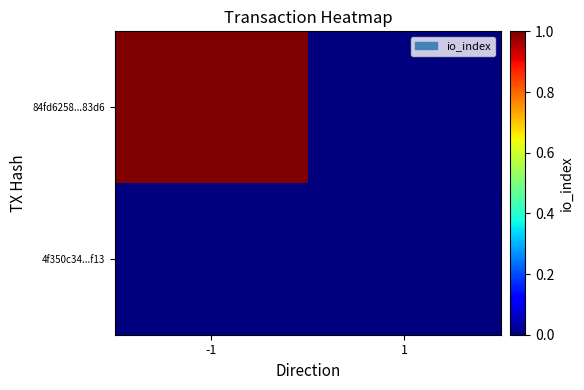

What is the spread (max minus min) of values at -1?

1